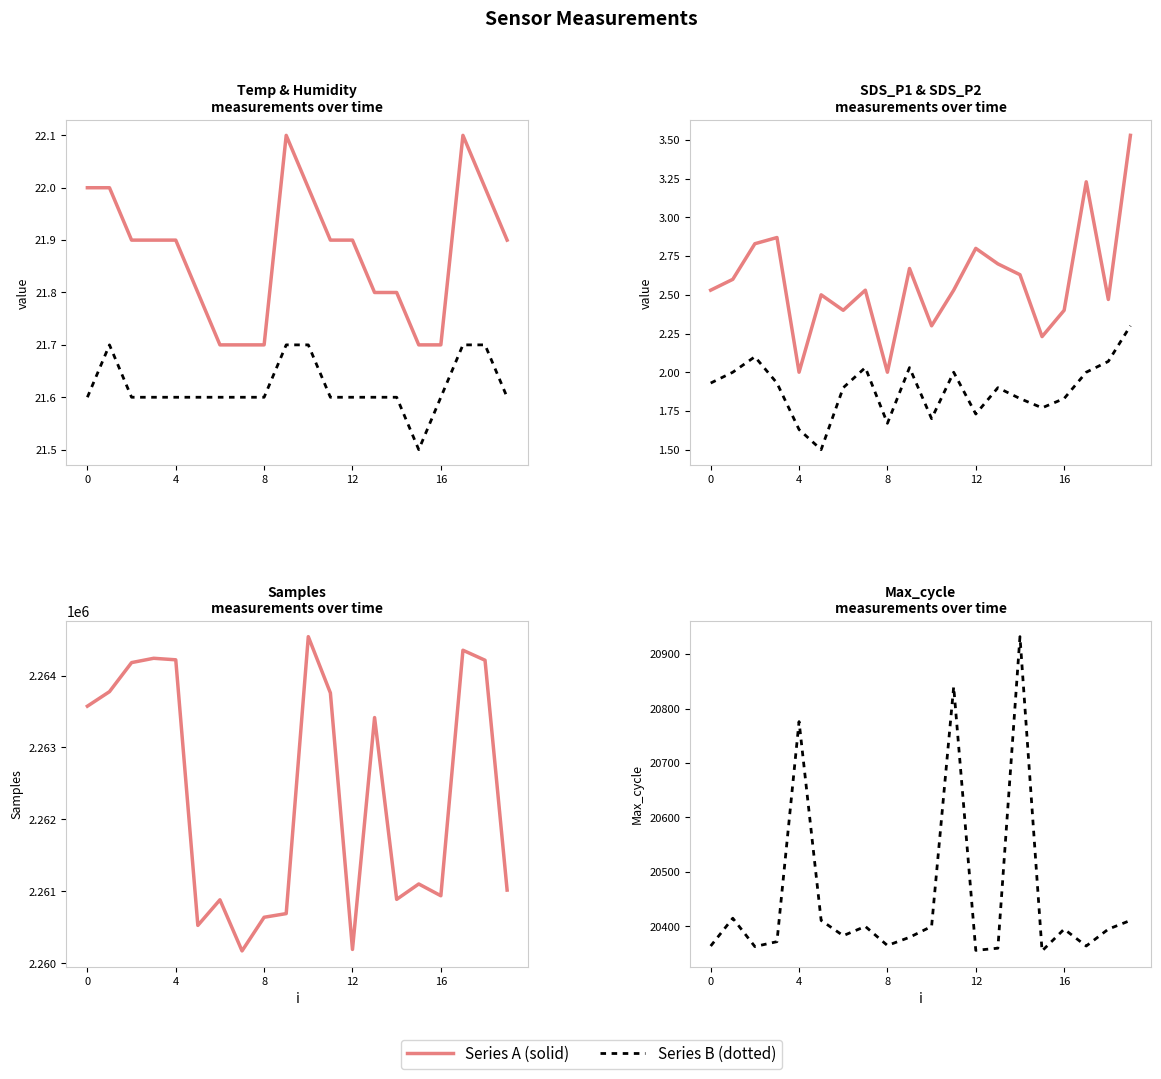

True or false: Samples and Max_cycle cross at least once.

False